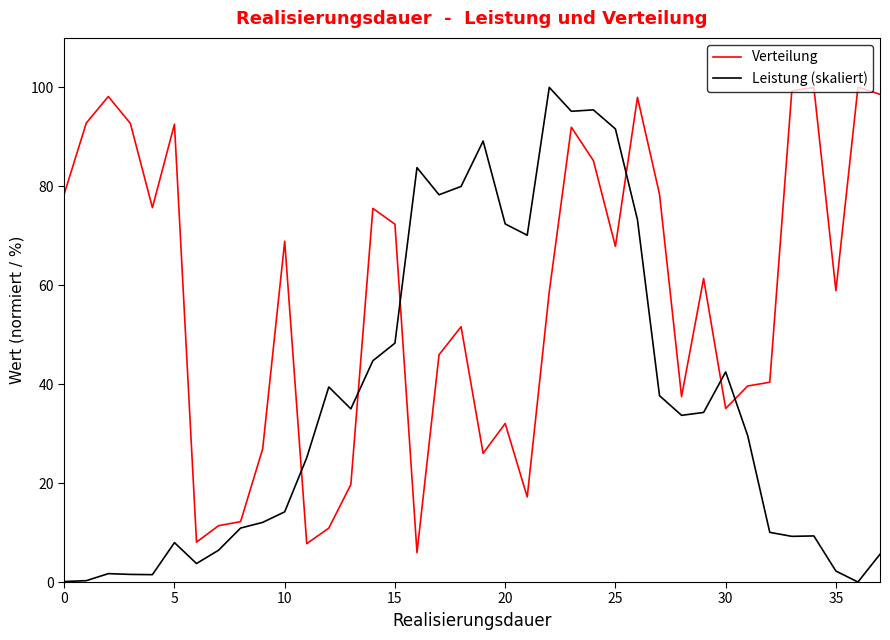

List the series in order of their overall mean, lowest first.

Leistung (skaliert), Verteilung